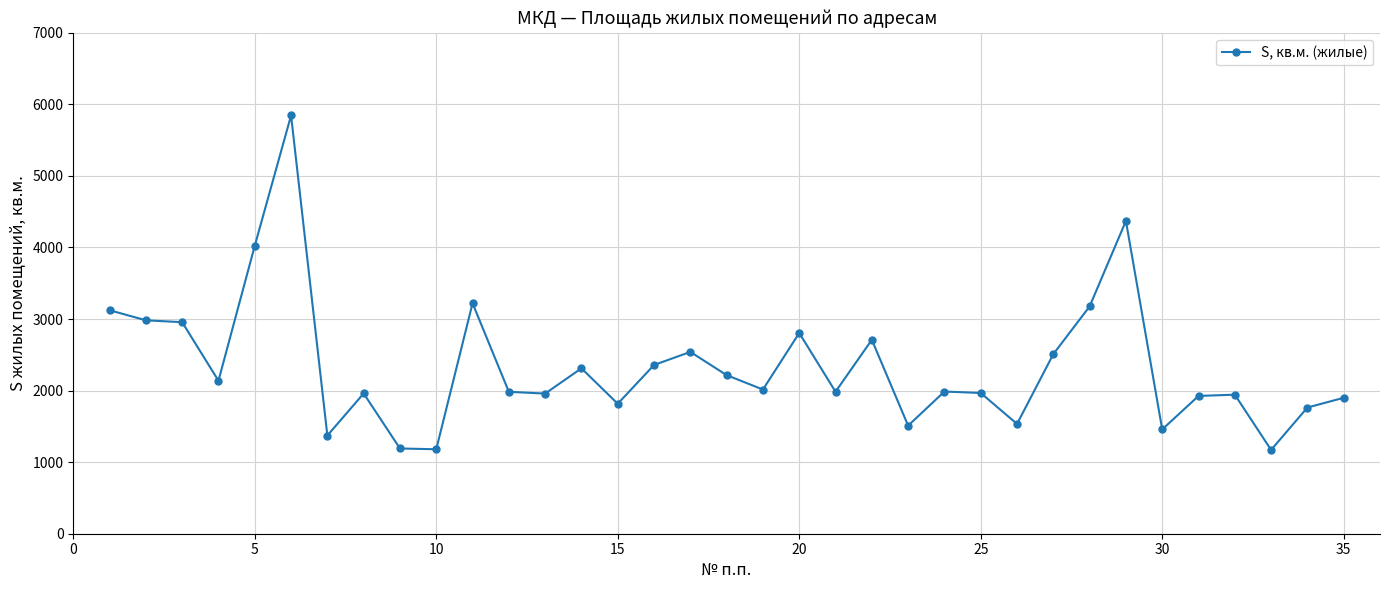

What is the greatest value displayed?

5845.7